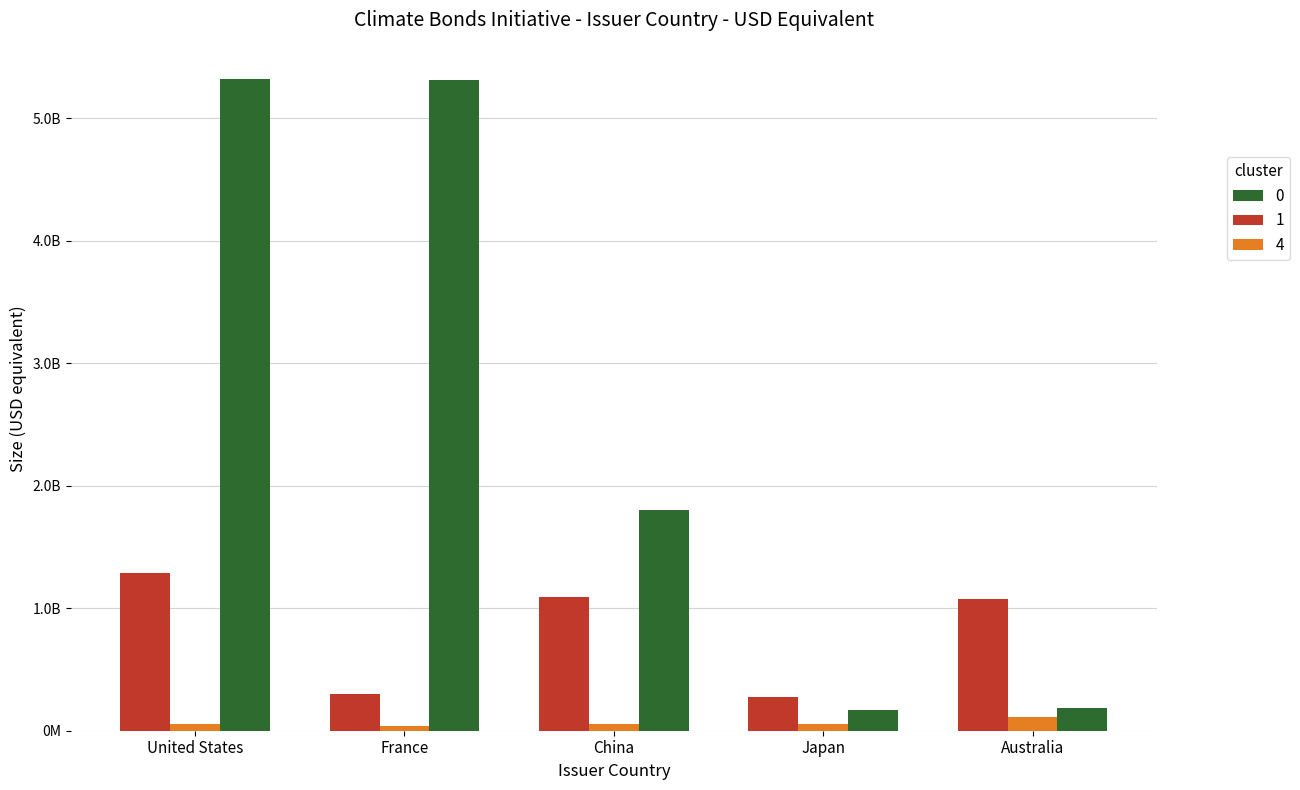

What are all the series names shown in the legend?

0, 1, 4